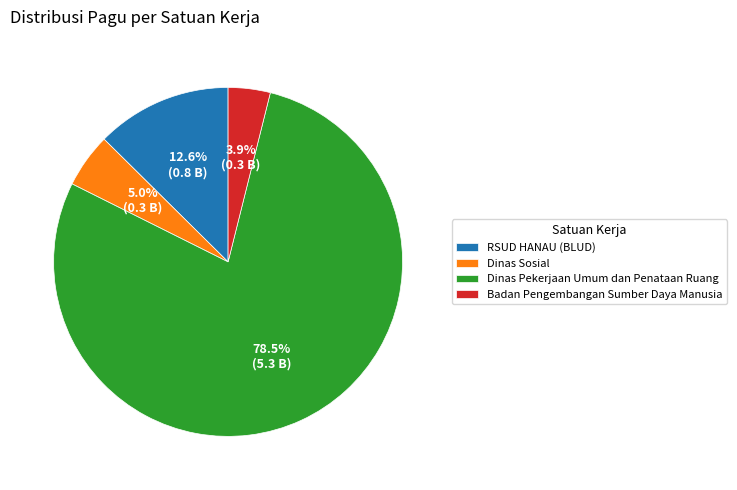

What is the largest slice in the pie chart?

Dinas Pekerjaan Umum dan Penataan Ruang